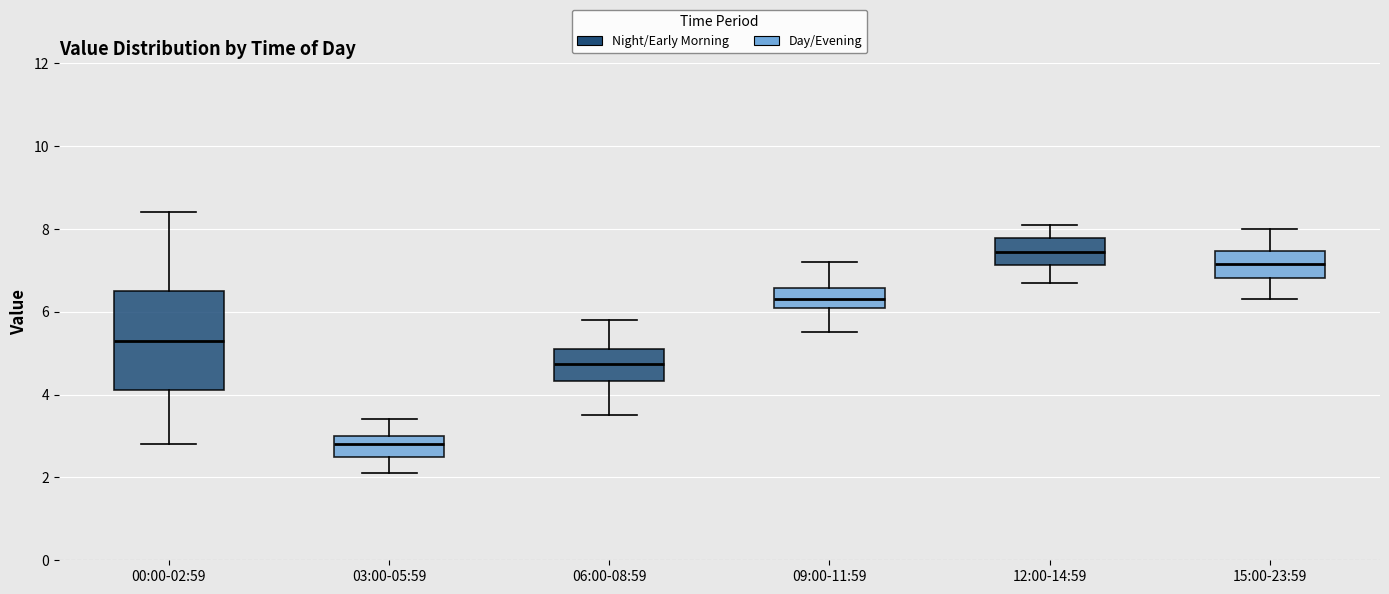

Which box is the tallest, from its lower edge to its upper edge?

00:00-02:59